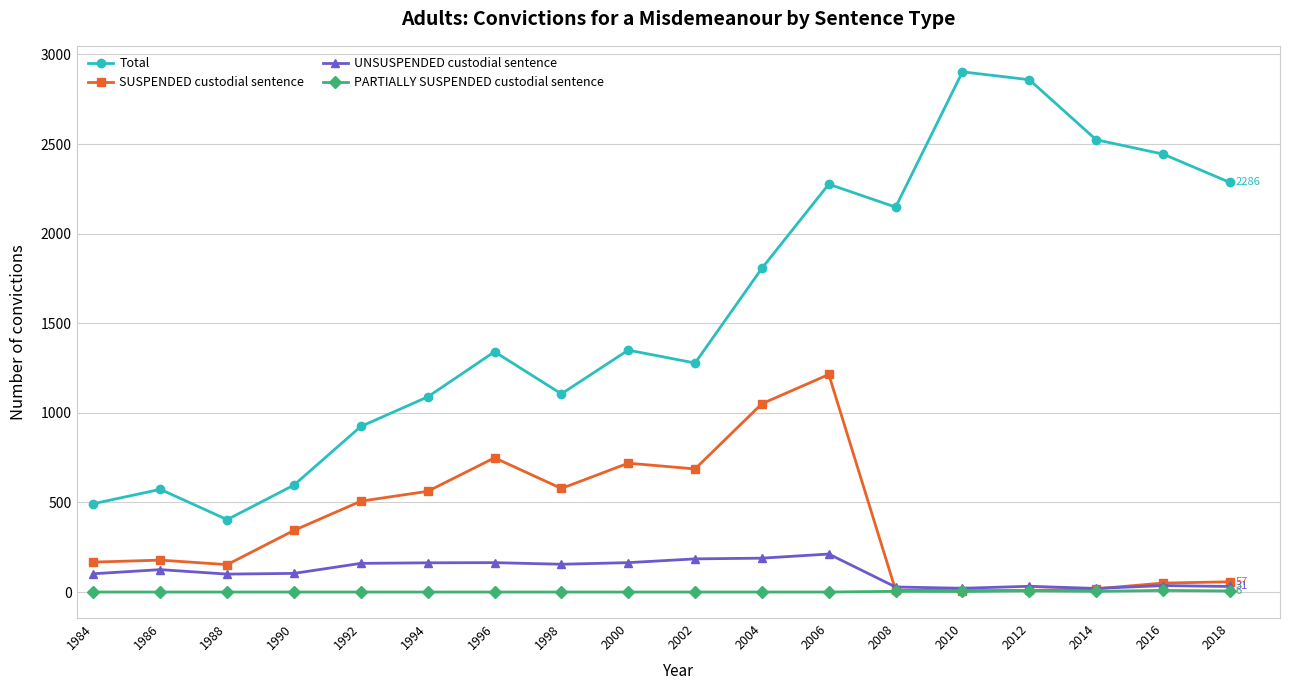

What is the value of the SUSPENDED custodial sentence point at the 9th from the left?

719